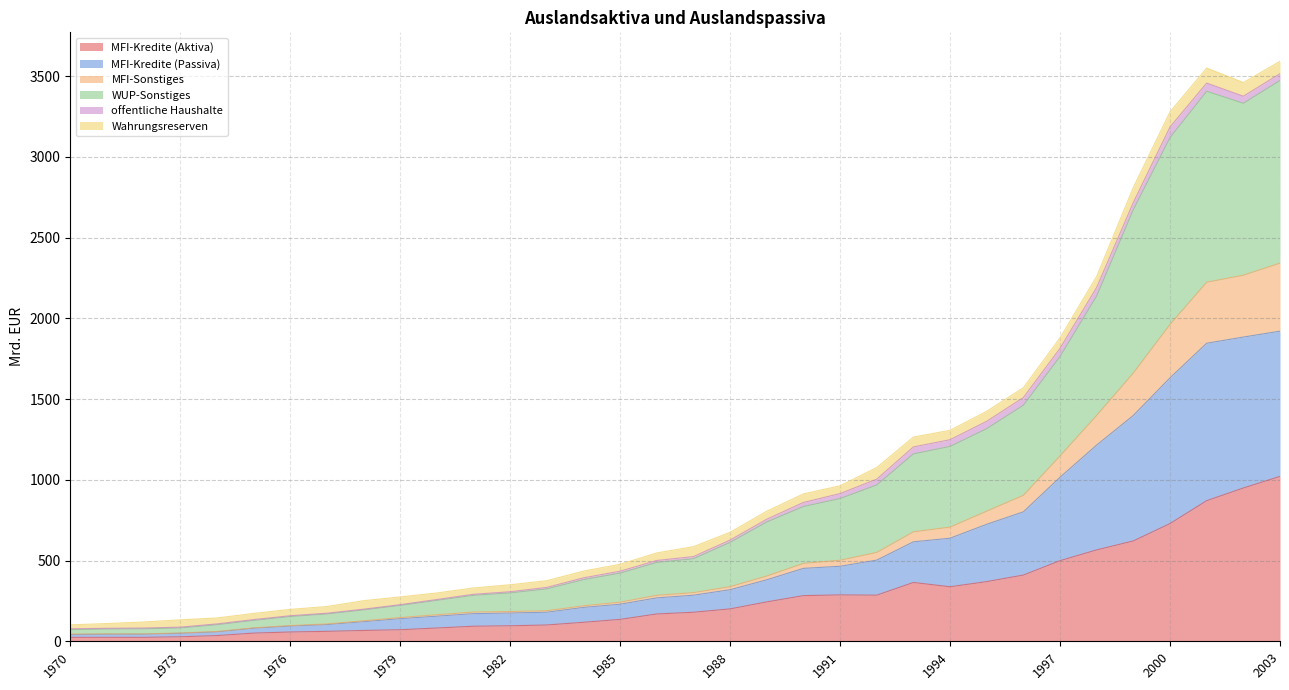

The value of MFI-Kredite (Aktiva) at 1997 is 698.7. True or false?

False